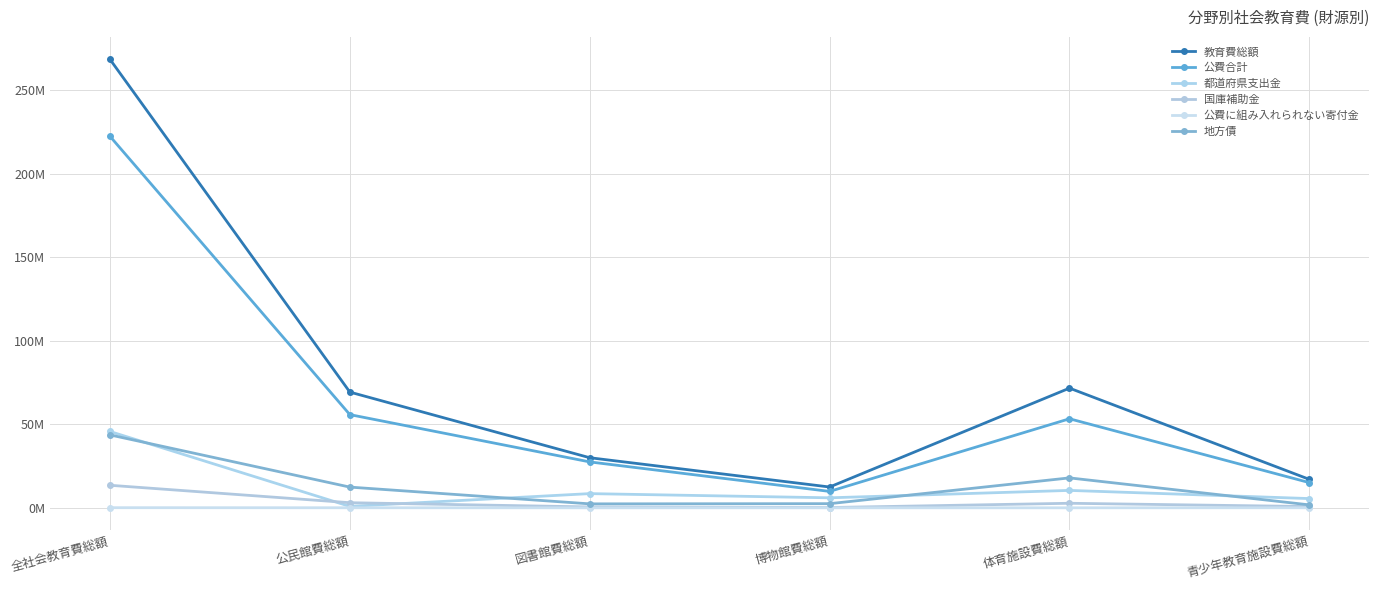

Is the value of 都道府県支出金 at 体育施設費総額 greater than the value of 教育費総額 at 体育施設費総額?

No